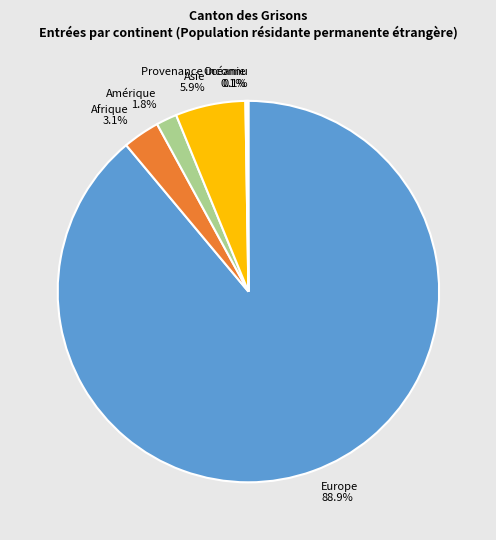

To the nearest percent, what portion does Amérique represent?

2%